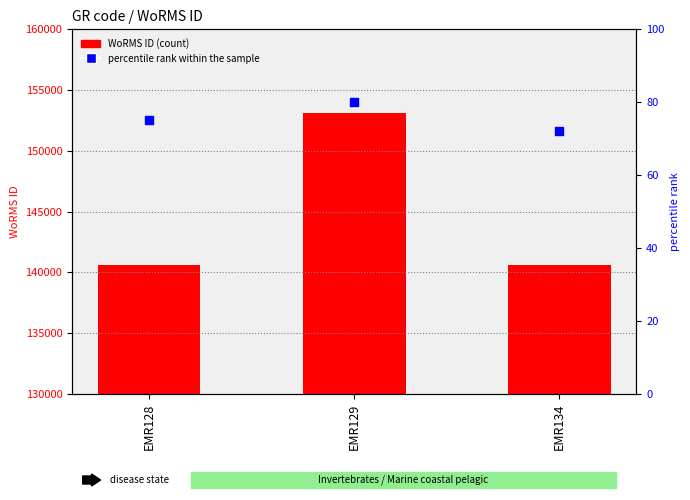

At which category is the sum across all series the highest?

EMR129